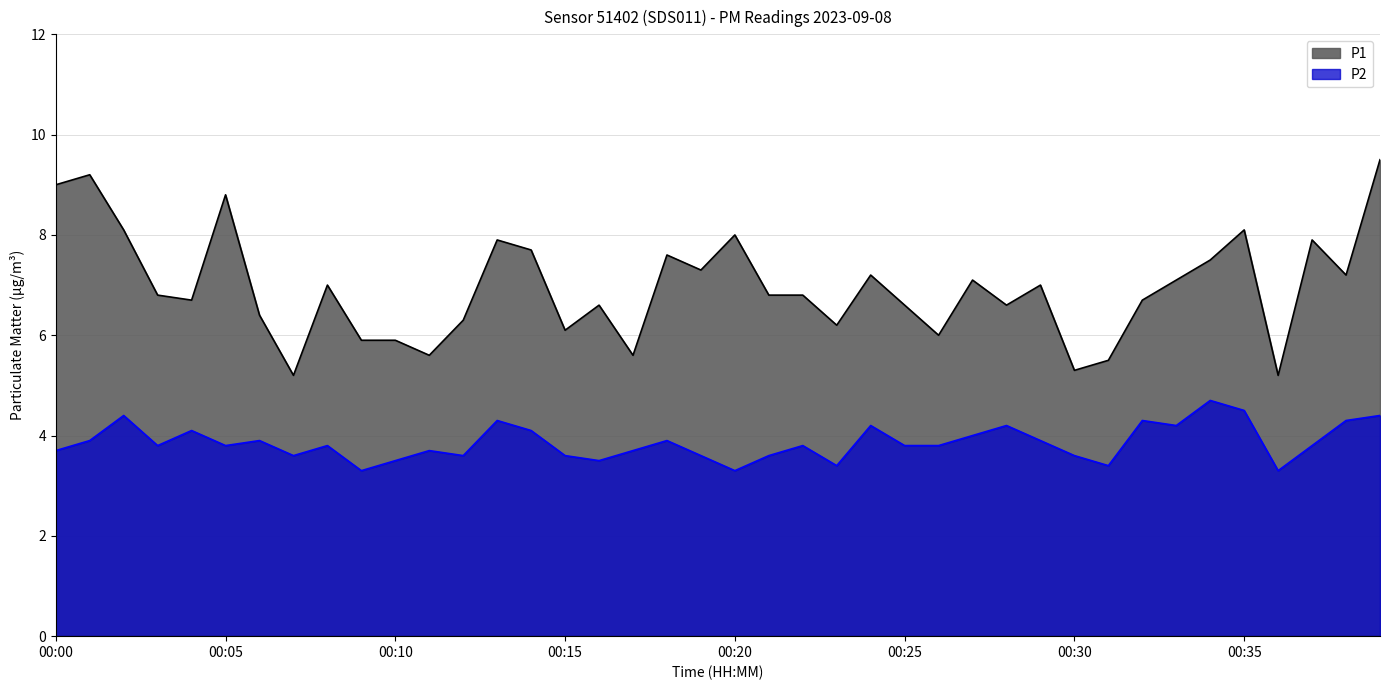

Is the value of P2 at 00:34 greater than the value of P1 at 00:09?

No